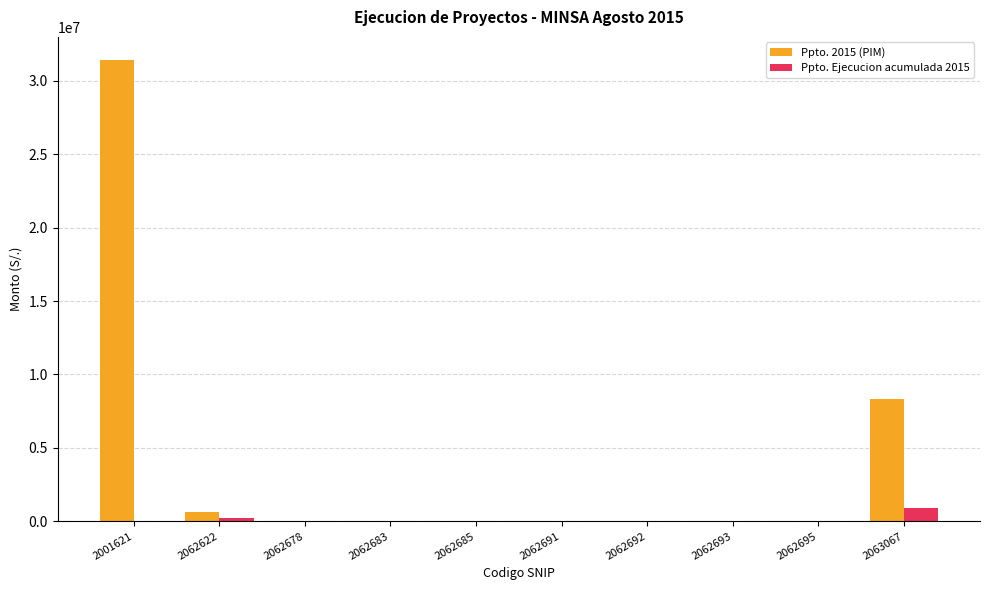

What are all the series names shown in the legend?

Ppto. 2015 (PIM), Ppto. Ejecucion acumulada 2015